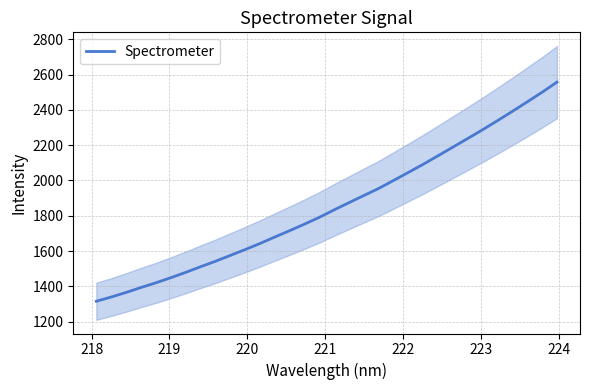

True or false: there are more than 2 points higher than both neighbors.

False